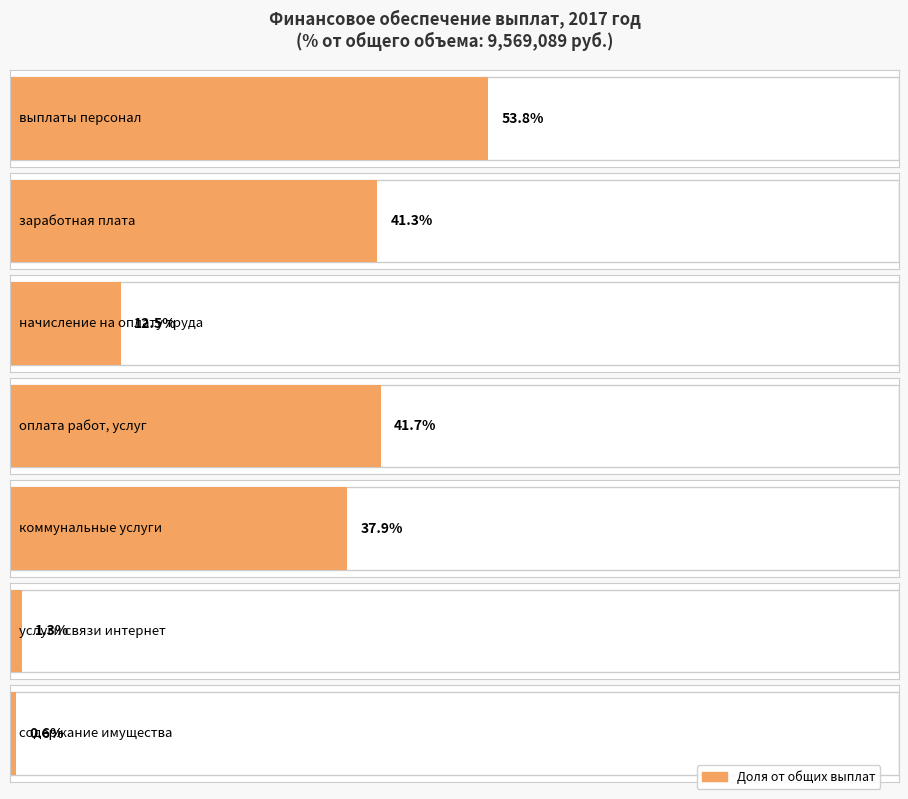

What is the difference between the субсидия на финансовое обеспечение values at выплаты персонал and оплата работ, услуг?

1154359.2